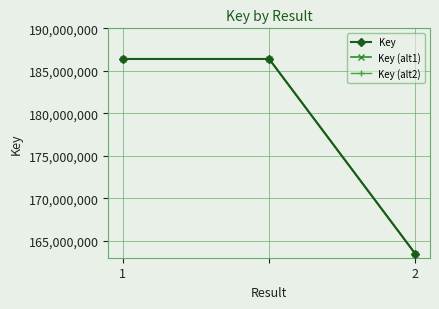

What is the value of the Key (alt2) point at the 1st from the left?

186374024.7